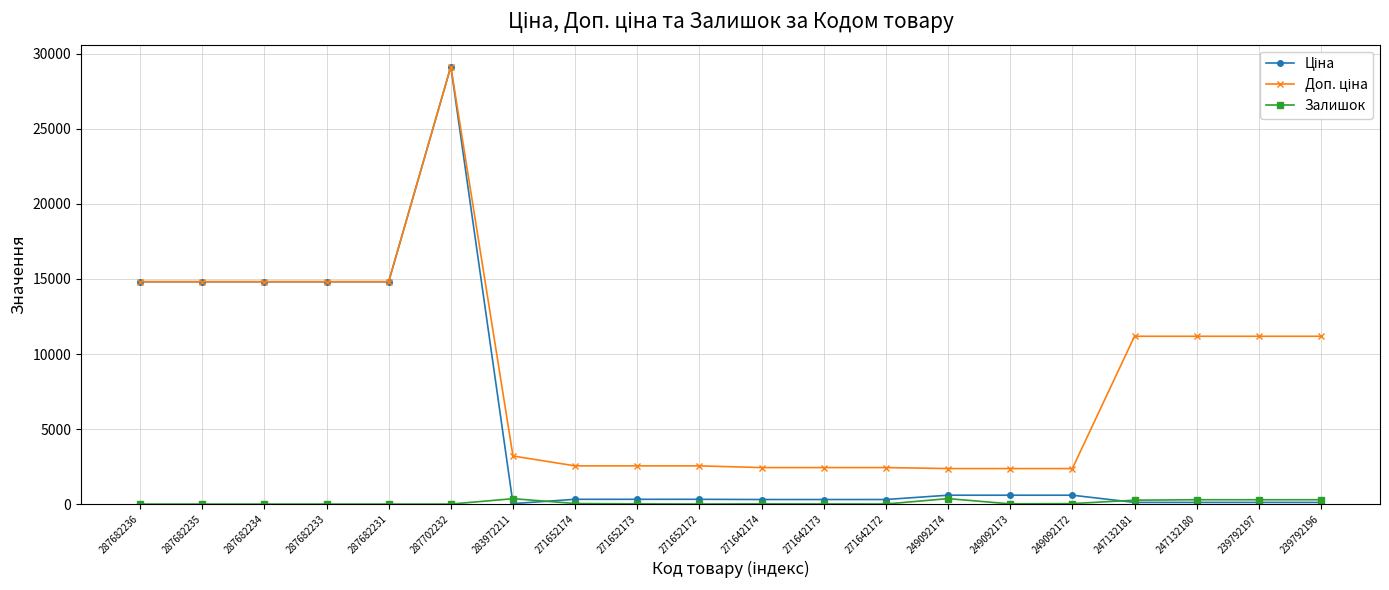

At which category is the sum across all series the highest?

287702232